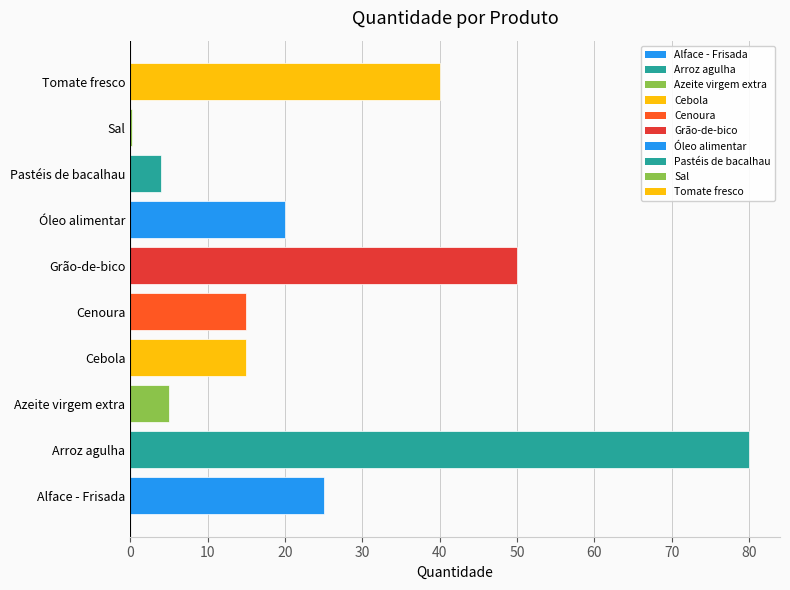

Which has a higher value, Óleo alimentar or Alface - Frisada?

Alface - Frisada